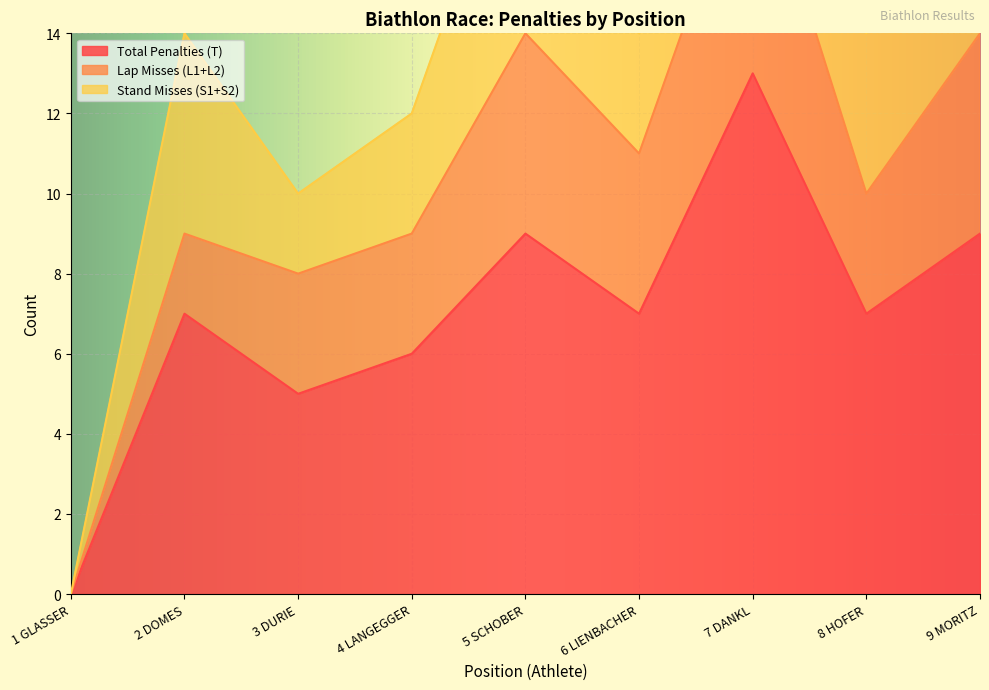

What is the highest value of the Total Penalties (T) series?

13